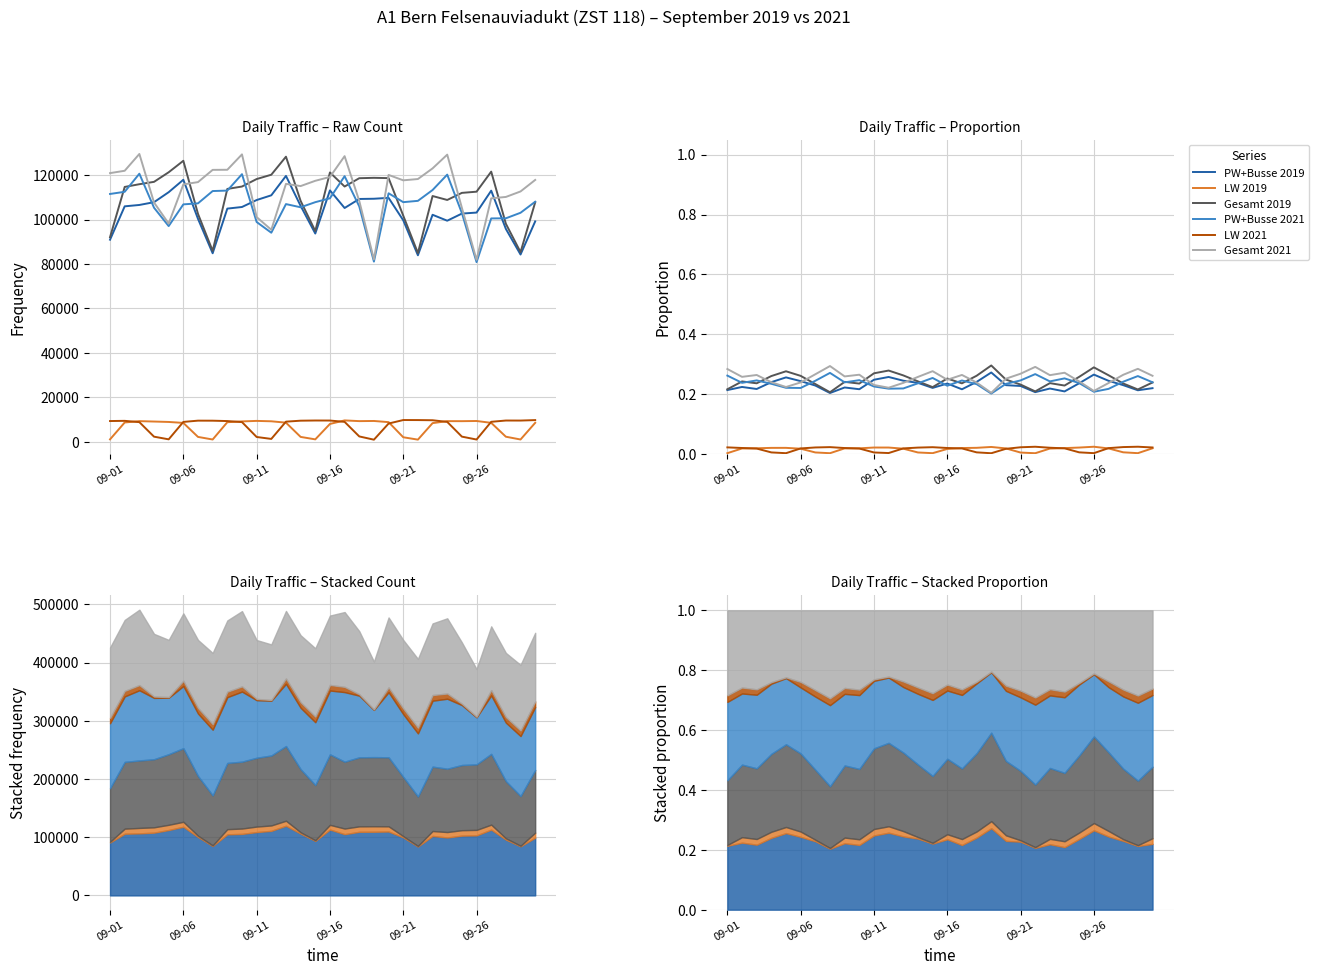

Reading left to right, what are all the values shown in this chart?

PW+Busse 2019: 0.2	0.2	0.2	0.2	0.3	0.2	0.2	0.2	0.2	0.2	0.2	0.3	0.2	0.2	0.2	0.2	0.2	0.2	0.3	0.2	0.2	0.2	0.2	0.2	0.2	0.3	0.2	0.2	0.2	0.2
LW 2019: 0.0	0.0	0.0	0.0	0.0	0.0	0.0	0.0	0.0	0.0	0.0	0.0	0.0	0.0	0.0	0.0	0.0	0.0	0.0	0.0	0.0	0.0	0.0	0.0	0.0	0.0	0.0	0.0	0.0	0.0
Gesamt 2019: 0.2	0.2	0.2	0.3	0.3	0.3	0.2	0.2	0.2	0.2	0.3	0.3	0.3	0.2	0.2	0.3	0.2	0.3	0.3	0.2	0.2	0.2	0.2	0.2	0.3	0.3	0.3	0.2	0.2	0.2
PW+Busse 2021: 0.3	0.2	0.2	0.2	0.2	0.2	0.2	0.3	0.2	0.2	0.2	0.2	0.2	0.2	0.3	0.2	0.2	0.2	0.2	0.2	0.2	0.3	0.2	0.3	0.2	0.2	0.2	0.2	0.3	0.2
LW 2021: 0.0	0.0	0.0	0.0	0.0	0.0	0.0	0.0	0.0	0.0	0.0	0.0	0.0	0.0	0.0	0.0	0.0	0.0	0.0	0.0	0.0	0.0	0.0	0.0	0.0	0.0	0.0	0.0	0.0	0.0
Gesamt 2021: 0.3	0.3	0.3	0.2	0.2	0.2	0.3	0.3	0.3	0.3	0.2	0.2	0.2	0.3	0.3	0.2	0.3	0.2	0.2	0.3	0.3	0.3	0.3	0.3	0.2	0.2	0.2	0.3	0.3	0.3